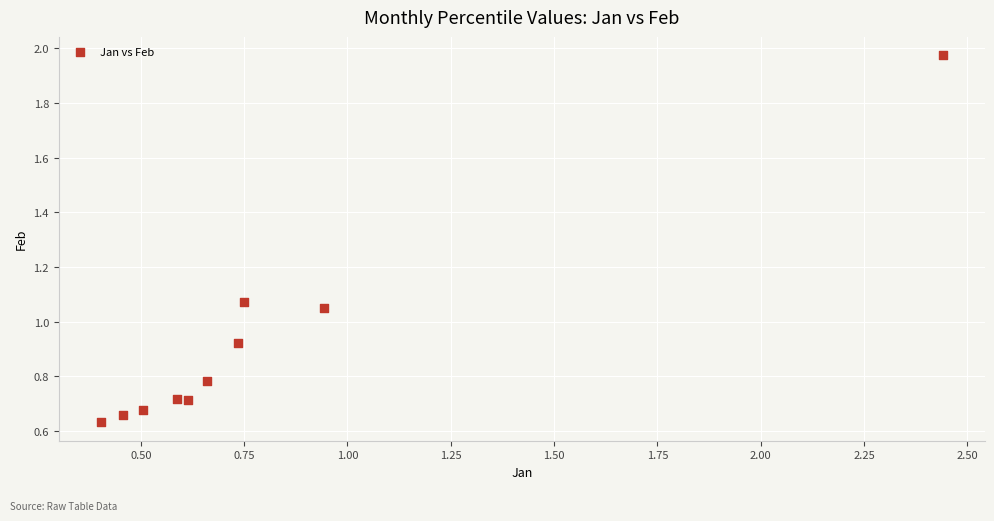

What is the range of Y values (max minus min)?

1.3